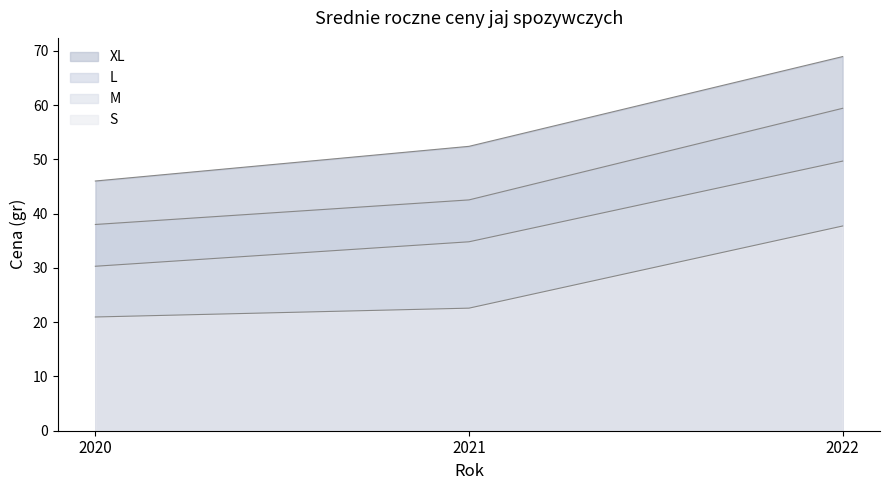

List the series in order of their peak value, highest first.

XL, L, M, S